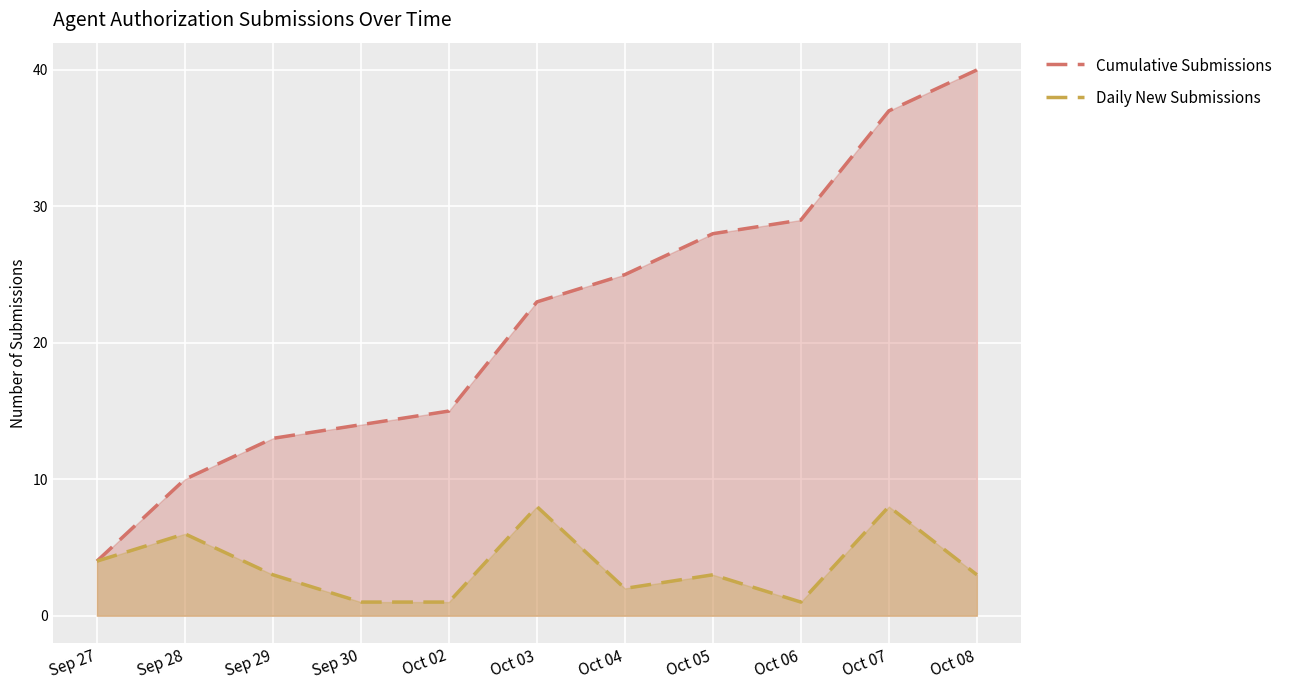

What is the minimum value for Cumulative Submissions?

4